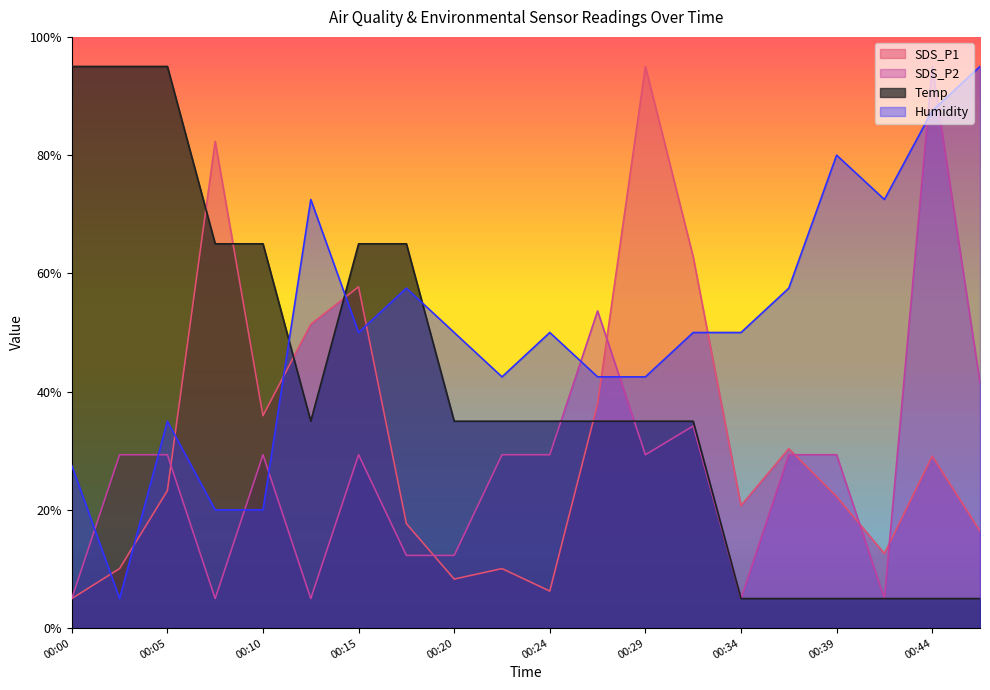

Where does the Temp series first go above 35?

00:00